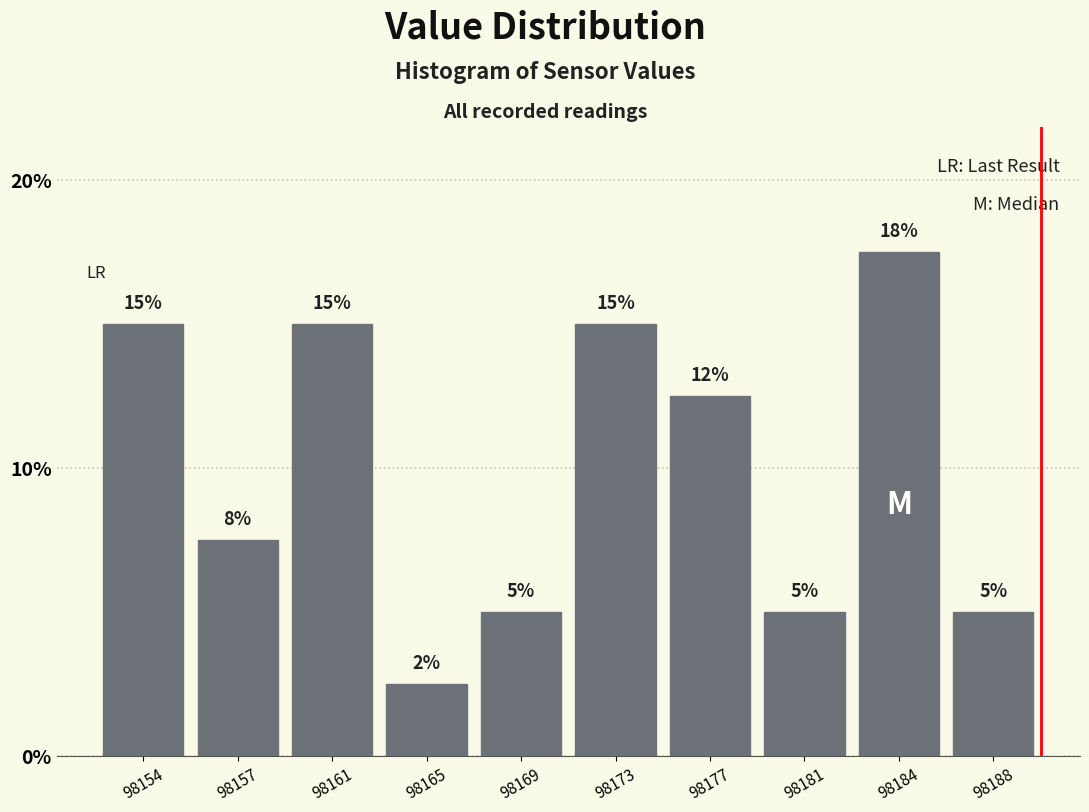

What is the value of the 5th bar from the left?

5.0